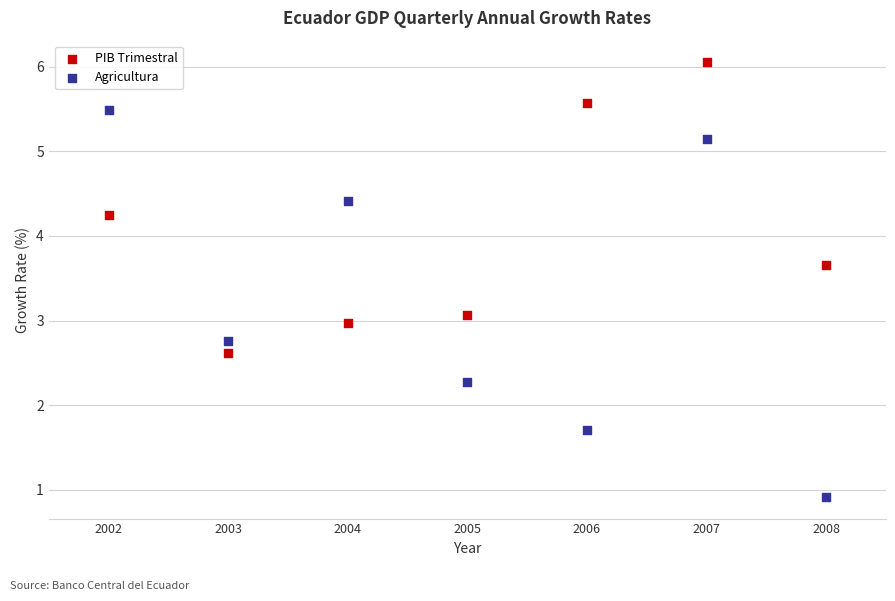

Which series contains the highest Y value?

PIB Trimestral